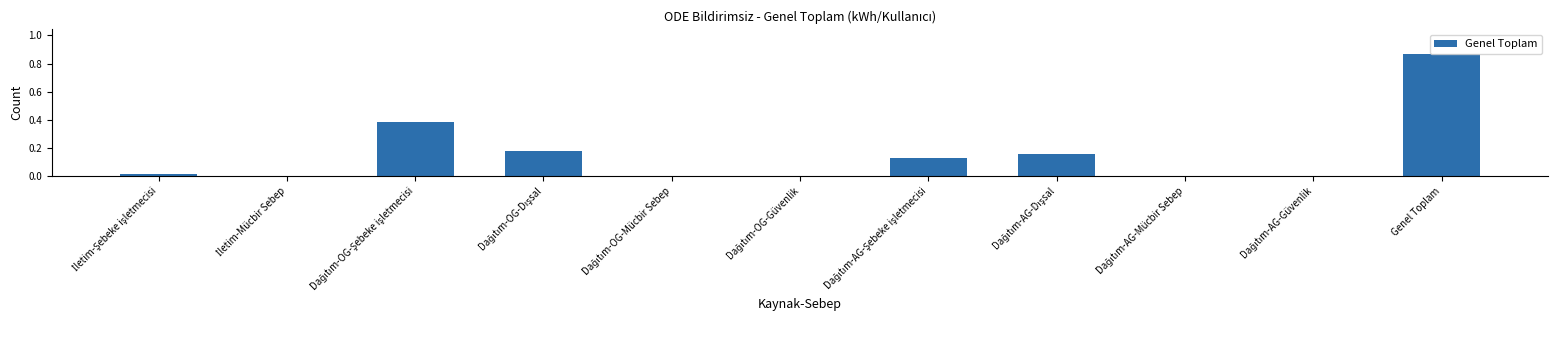

Which category has the highest value across all series?

Genel Toplam